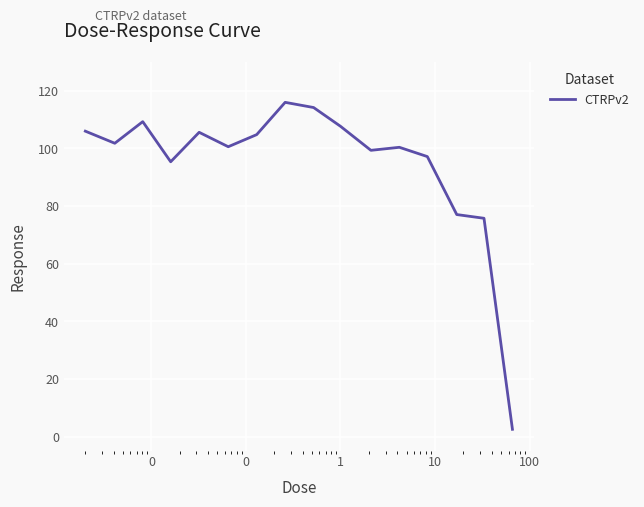

What is the difference between the maximum and minimum values?

113.5